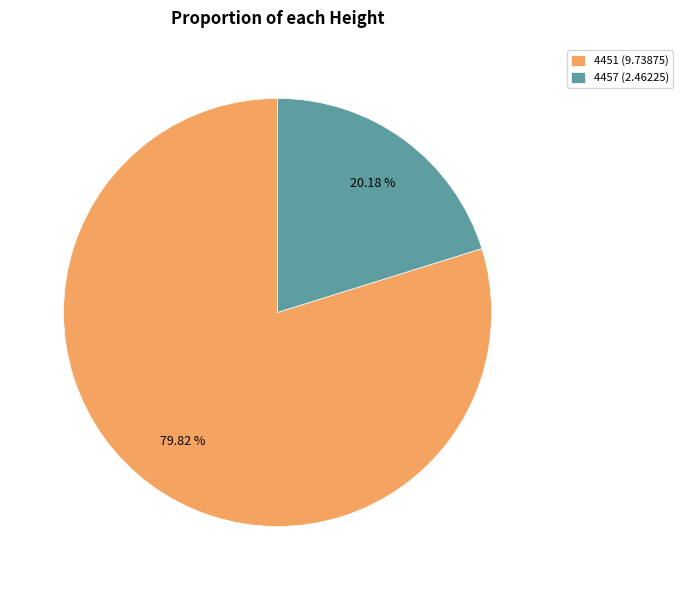

Between 4457 (2.46225) and 4451 (9.73875), which is larger?

4451 (9.73875)